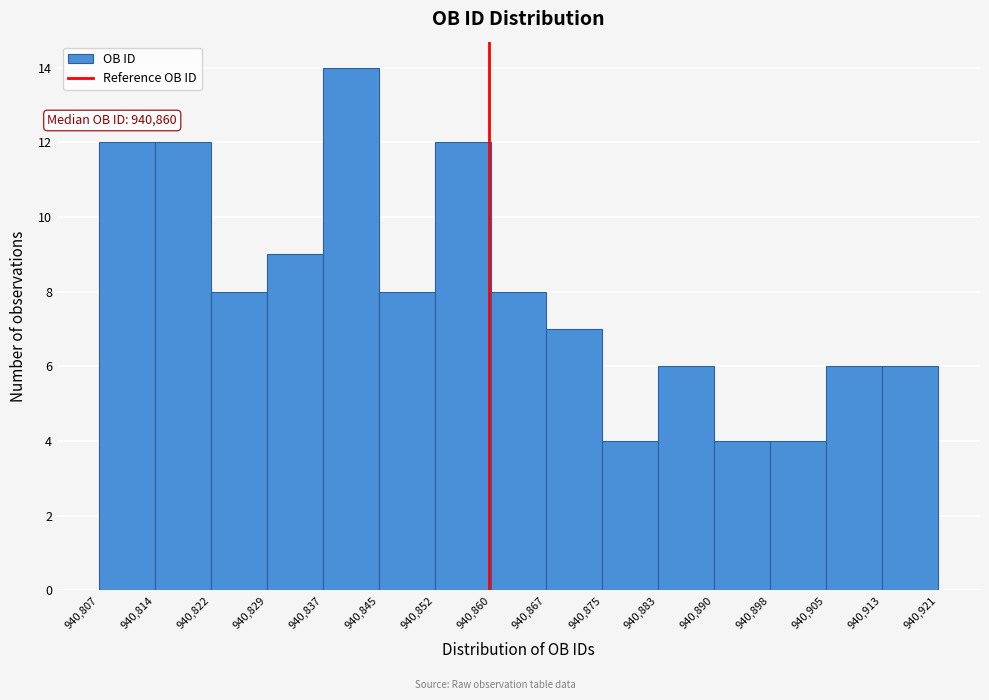

Over which range of the x-axis is the bar tallest?

940,837 to 940,845